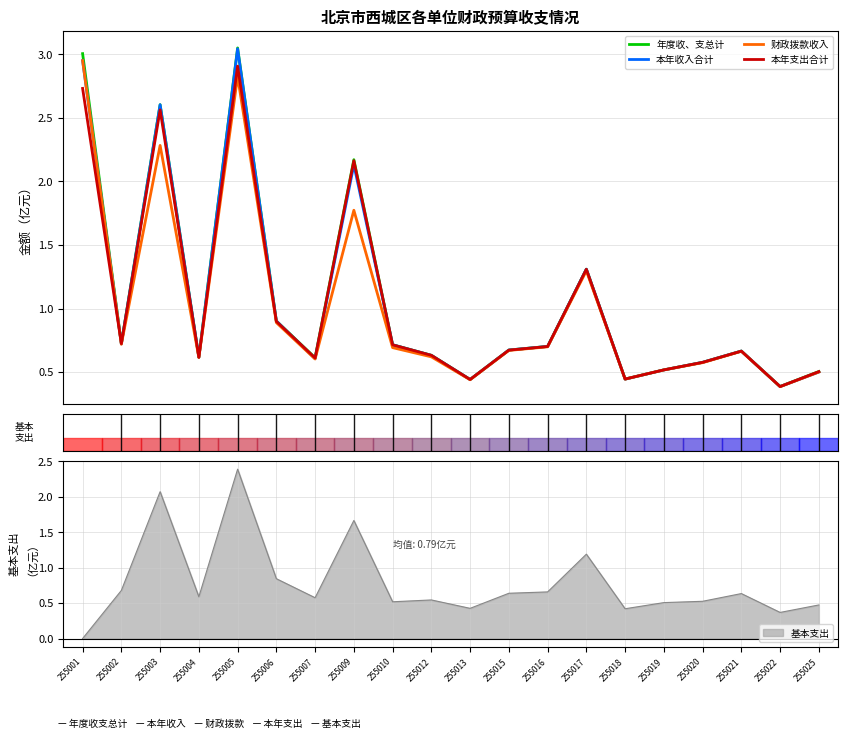

Is this an area chart (filled region under the line)?

No